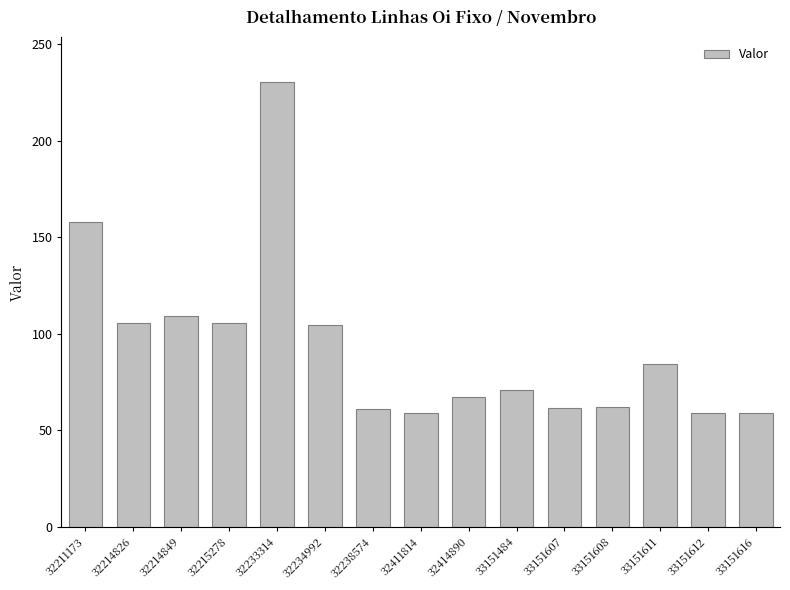

What is the sum of the values at 32414890 and 32238574?

128.3